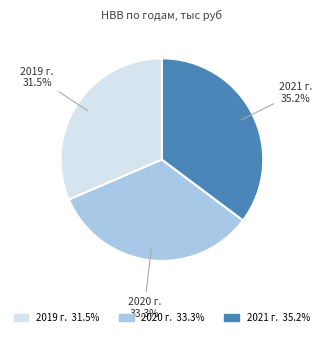

What percentage do 2021 г. and 2020 г. together represent?

68.5%